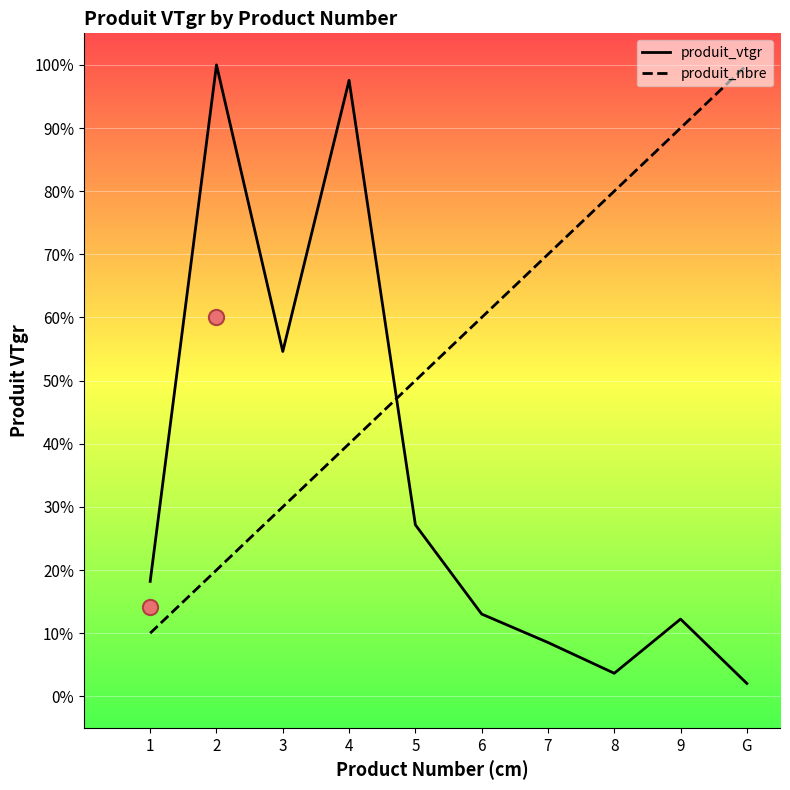

Which series has the widest spread of Y values?

produit_vtgr